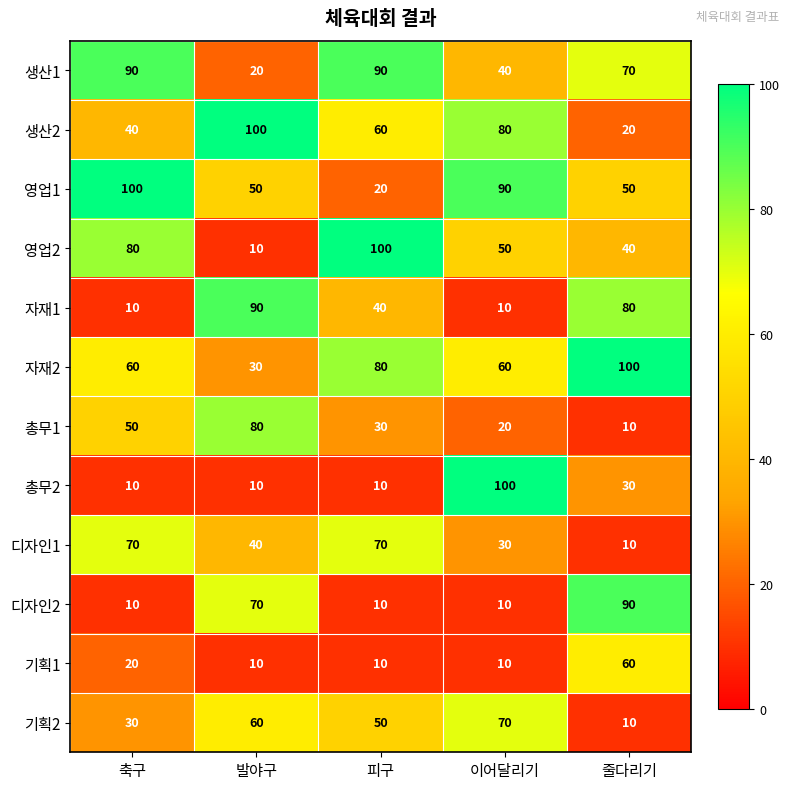

At which label is 디자인2 closest to 50?

발야구